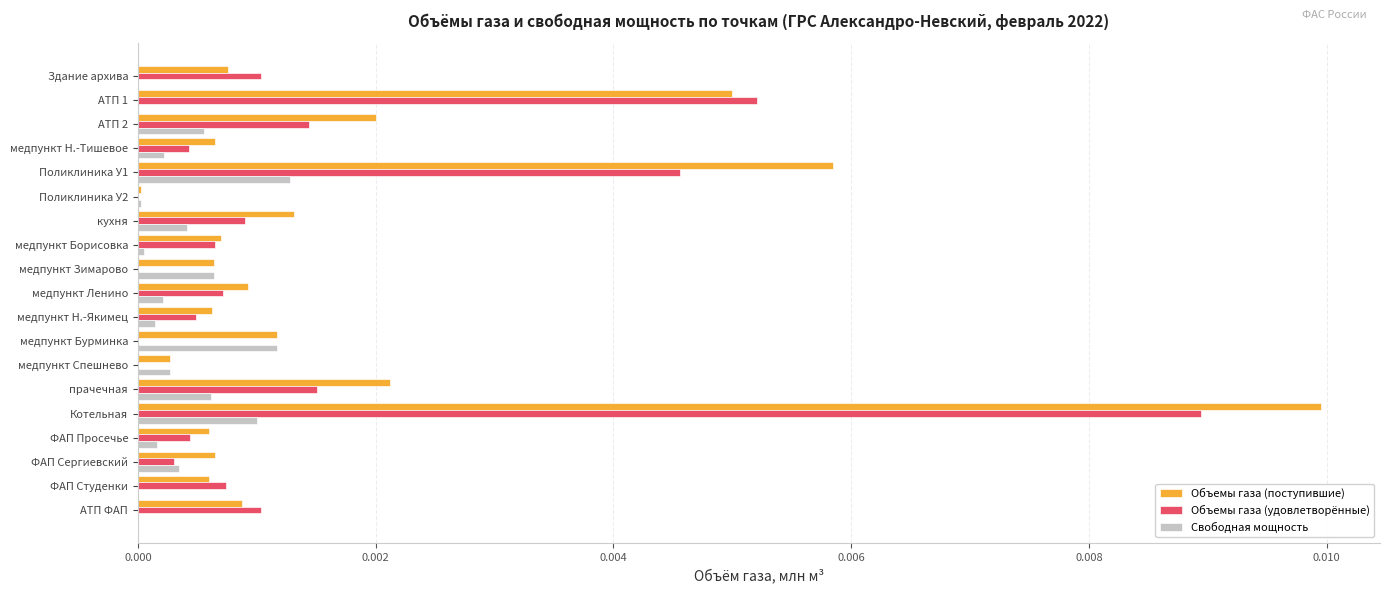

At which category is the sum across all series the highest?

Котельная